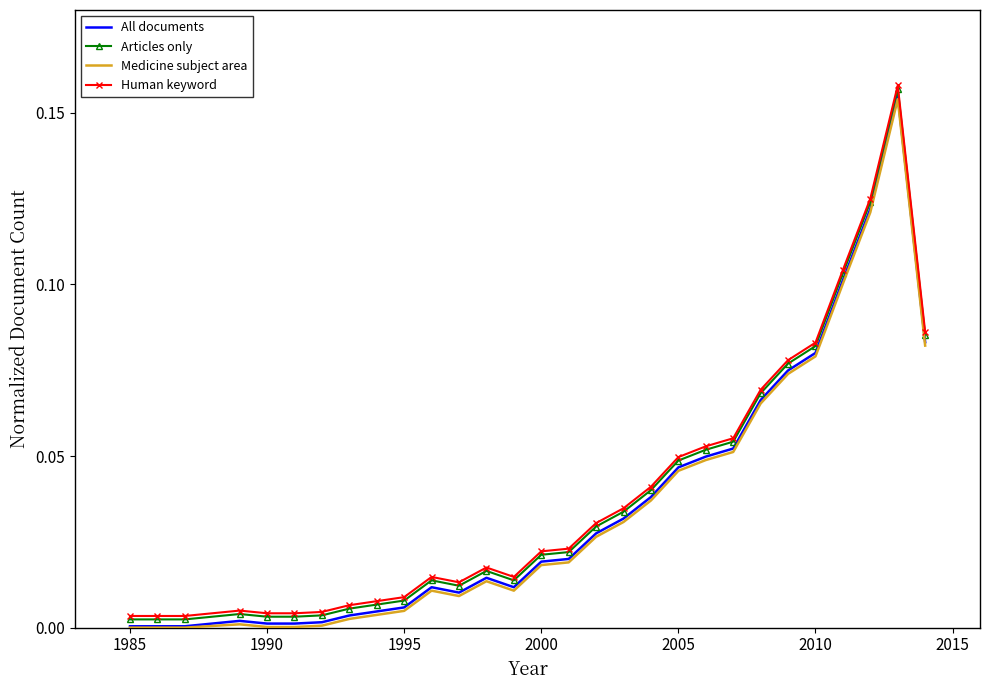

What are all the series names shown in the legend?

All documents, Articles only, Medicine subject area, Human keyword